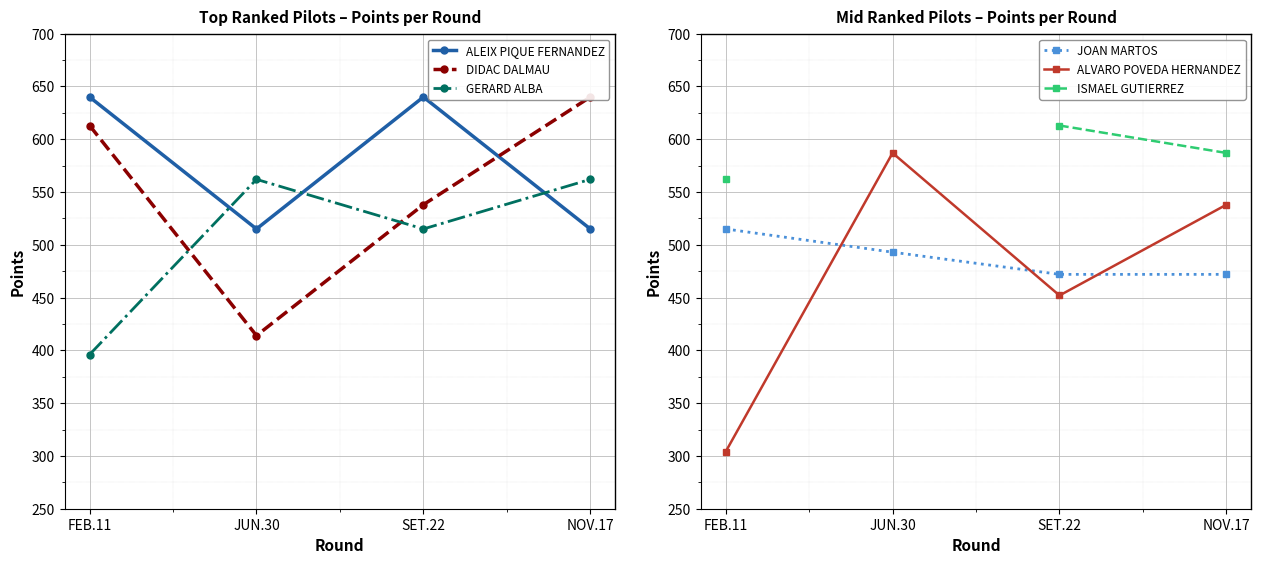

At FEB.11, list the series in order from smallest to largest.

ALVARO POVEDA HERNANDEZ, GERARD ALBA, JOAN MARTOS, ISMAEL GUTIERREZ, DIDAC DALMAU, ALEIX PIQUE FERNANDEZ